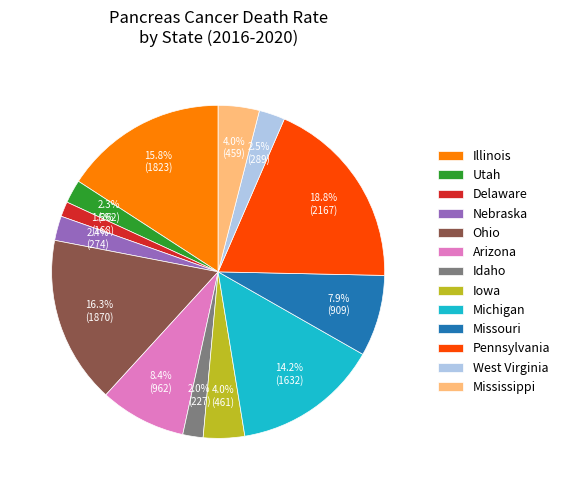

Is Delaware the majority of the pie?

No